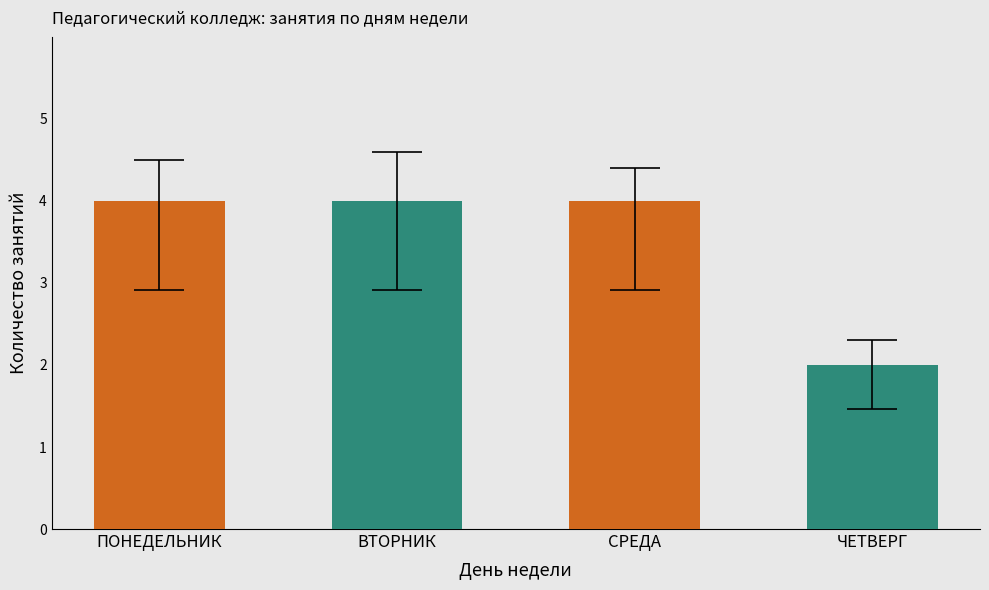

What is the greatest value displayed?

4